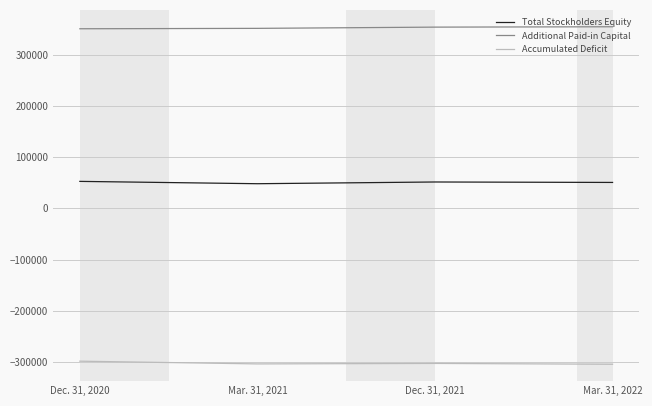

At how many categories does at least one series exceed 81420?

4